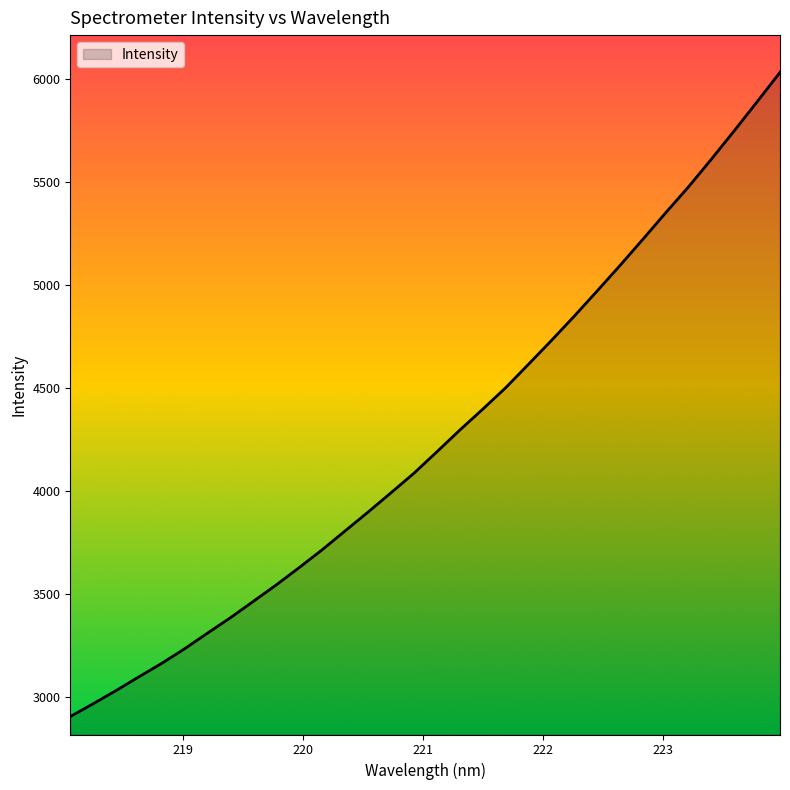

Does the chart display data point markers on the line(s)?

No